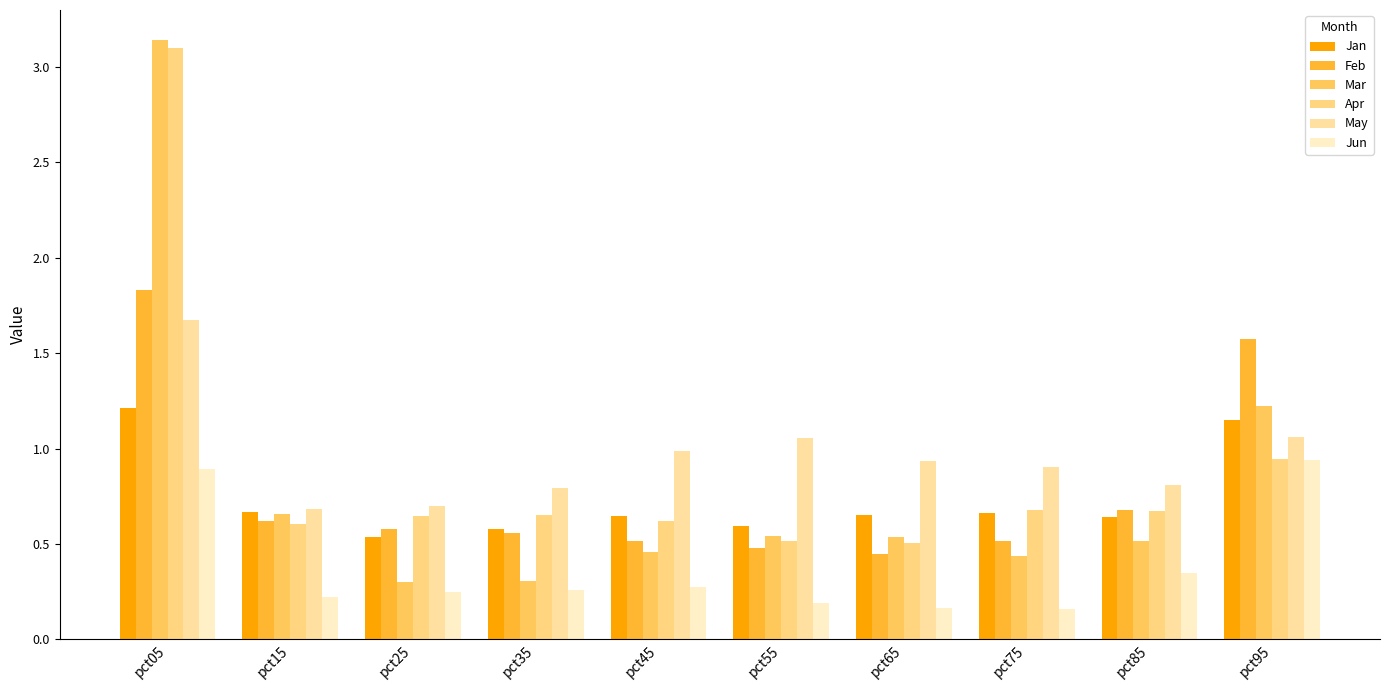

At how many categories does at least one series exceed 2?

1